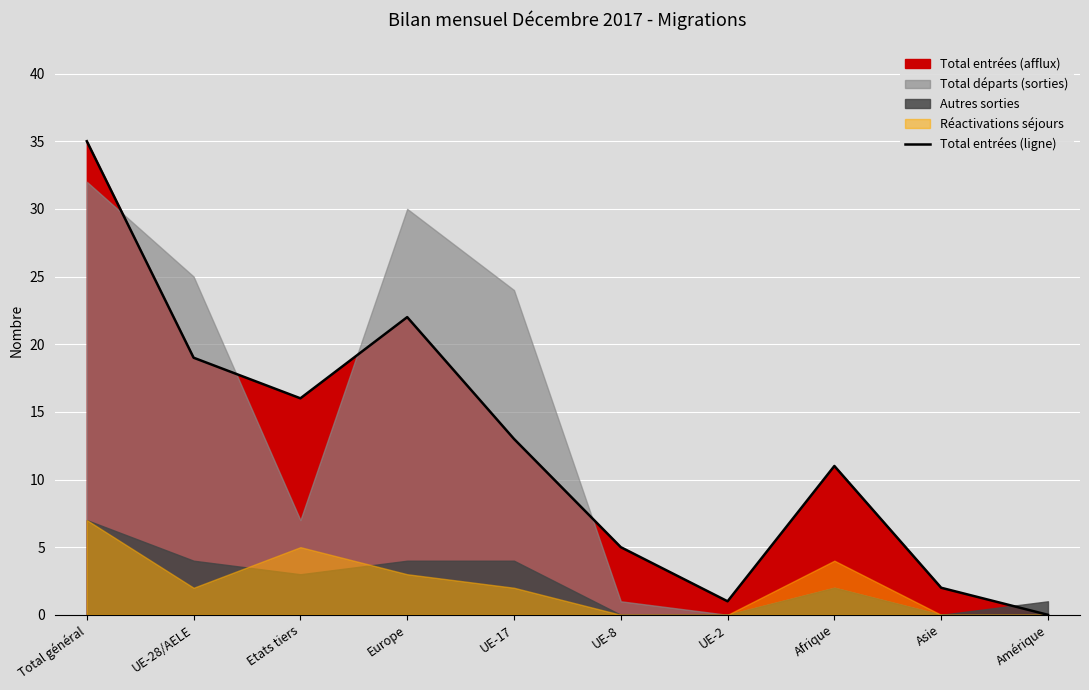

What is the label of the 3rd point from the left?

Etats tiers